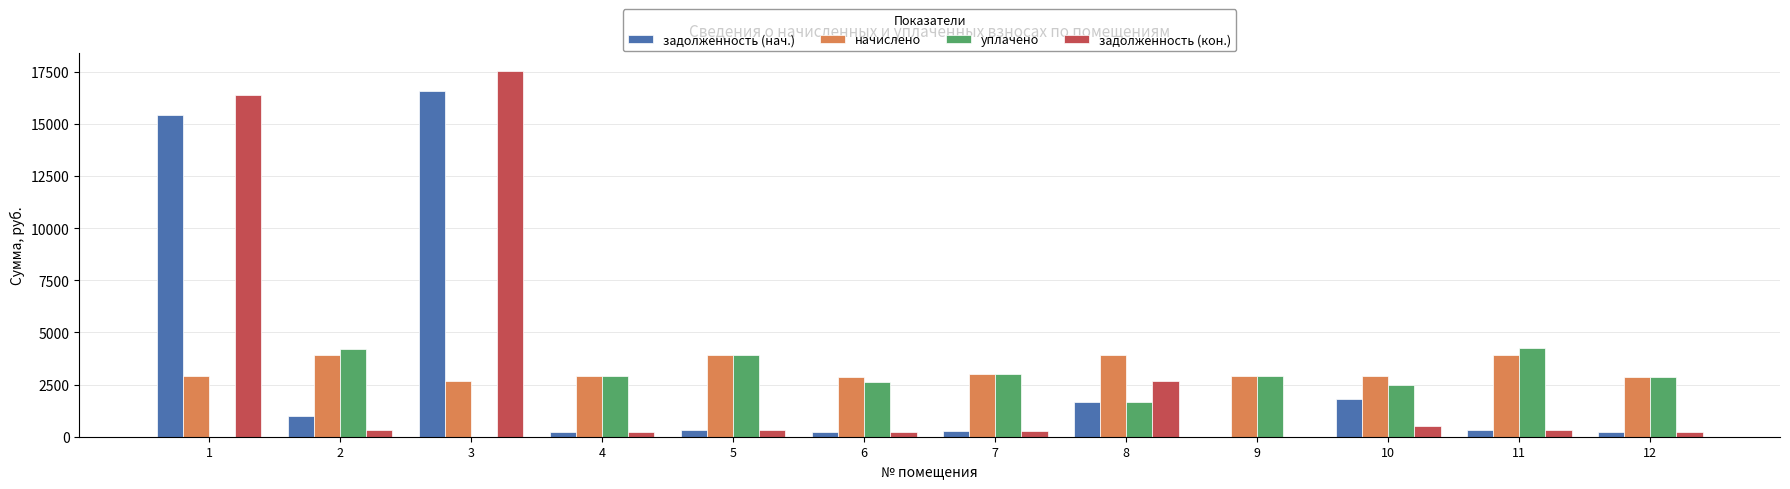

What is the total value across all series at 5?

8473.4